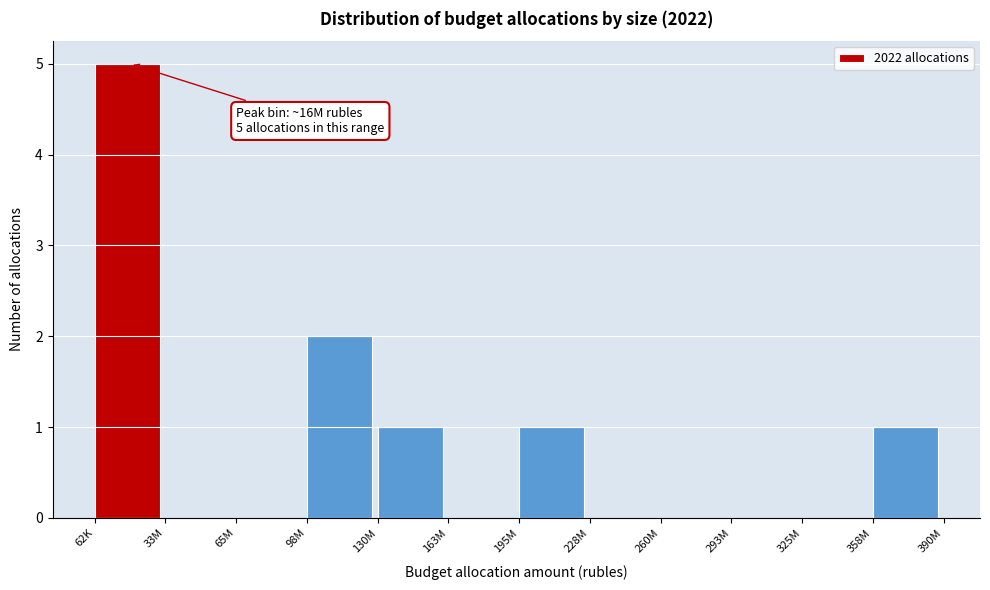

Reading left to right, extract all data points from this chart.

62K=5	33M=0	65M=0	98M=2	130M=1	163M=0	195M=1	228M=0	260M=0	293M=0	325M=0	358M=1